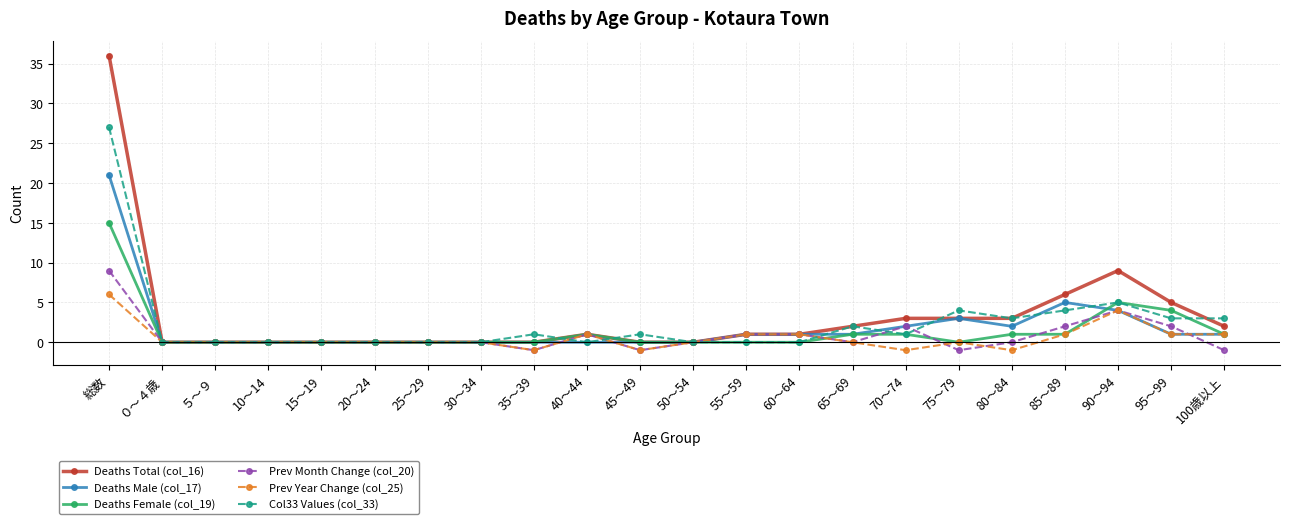

Is this an area chart (filled region under the line)?

No